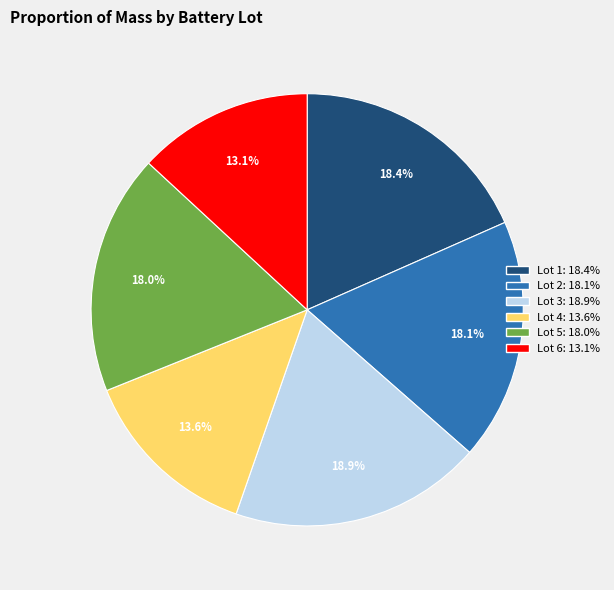

To the nearest percent, what portion does Lot 4 represent?

14%